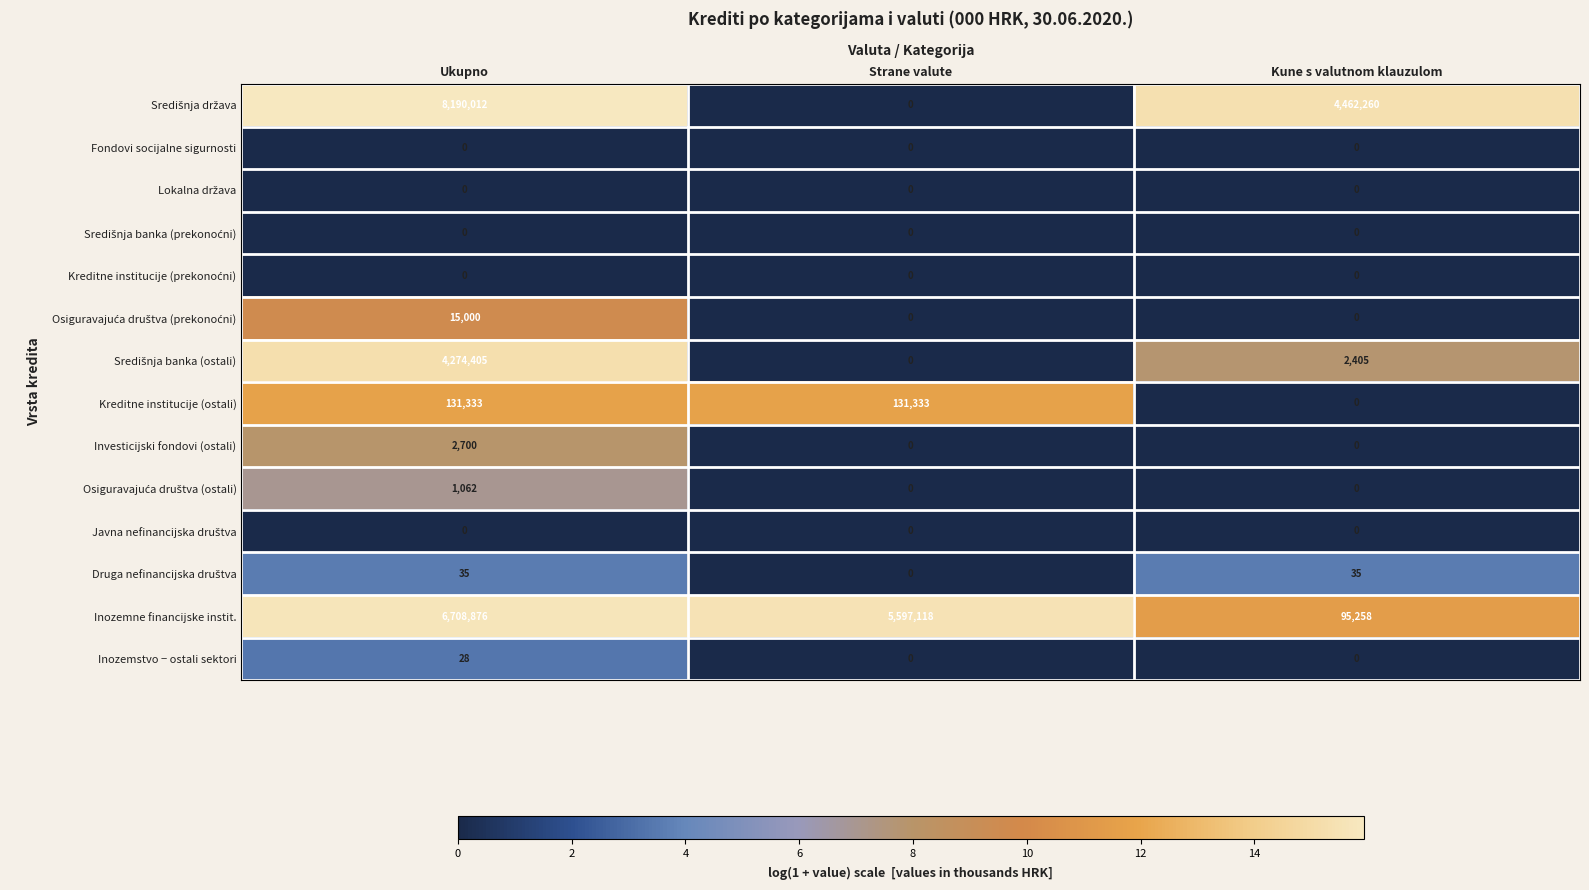

What is the difference between the maximum and minimum values in the Investicijski fondovi (ostali) series?

2700